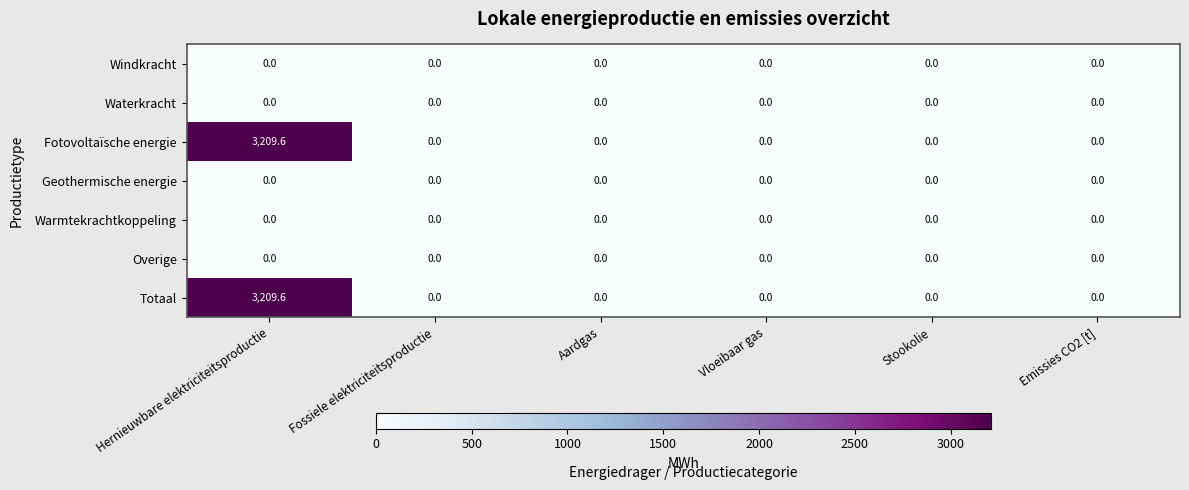

At which category is the sum across all series the highest?

Hernieuwbare elektriciteitsproductie